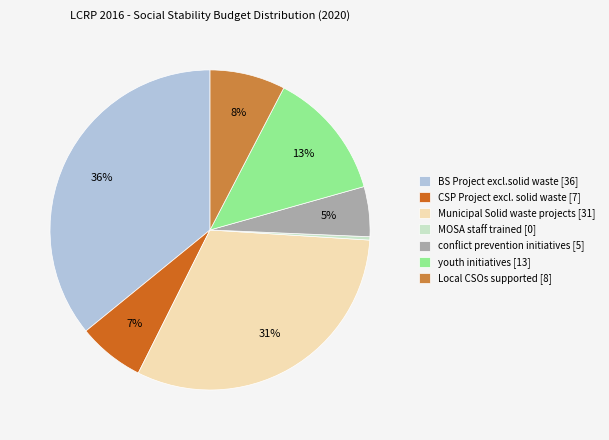

What is the largest slice in the pie chart?

BS Project excl.solid waste